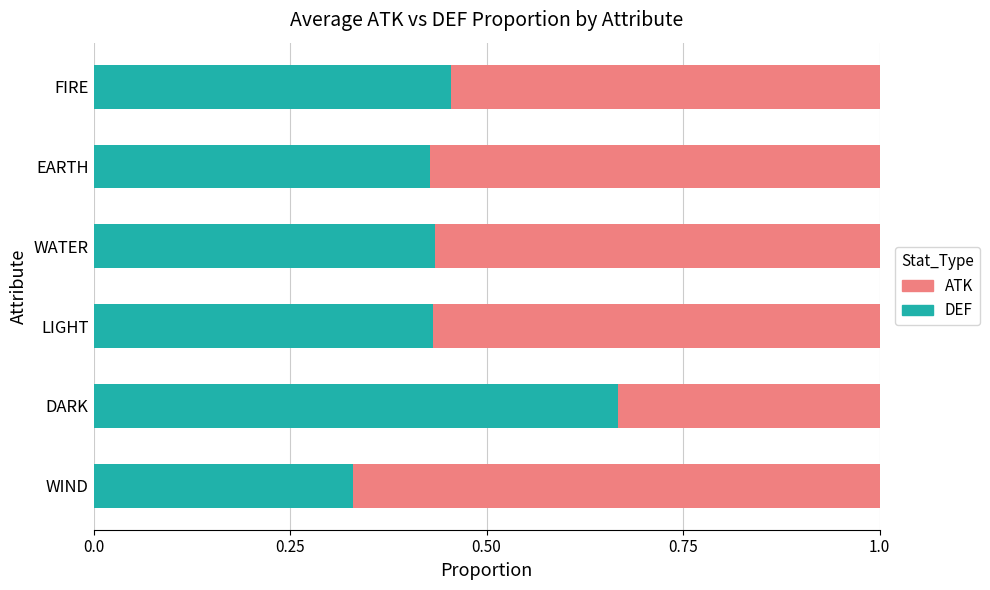

Count the number of data series in this chart.

2